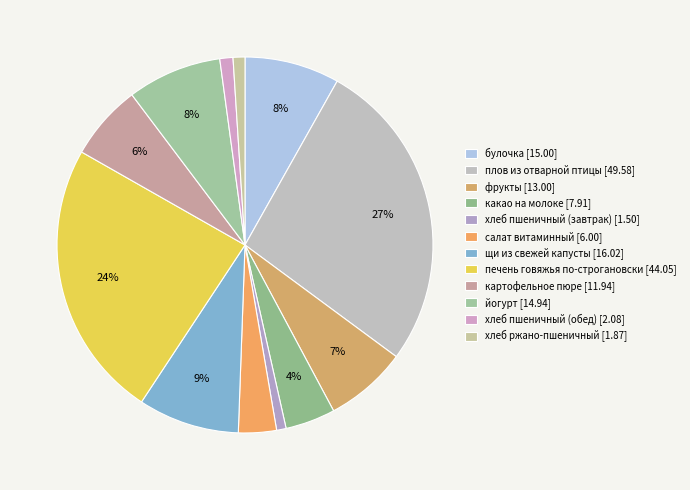

Which has a higher value, картофельное пюре or какао на молоке?

картофельное пюре